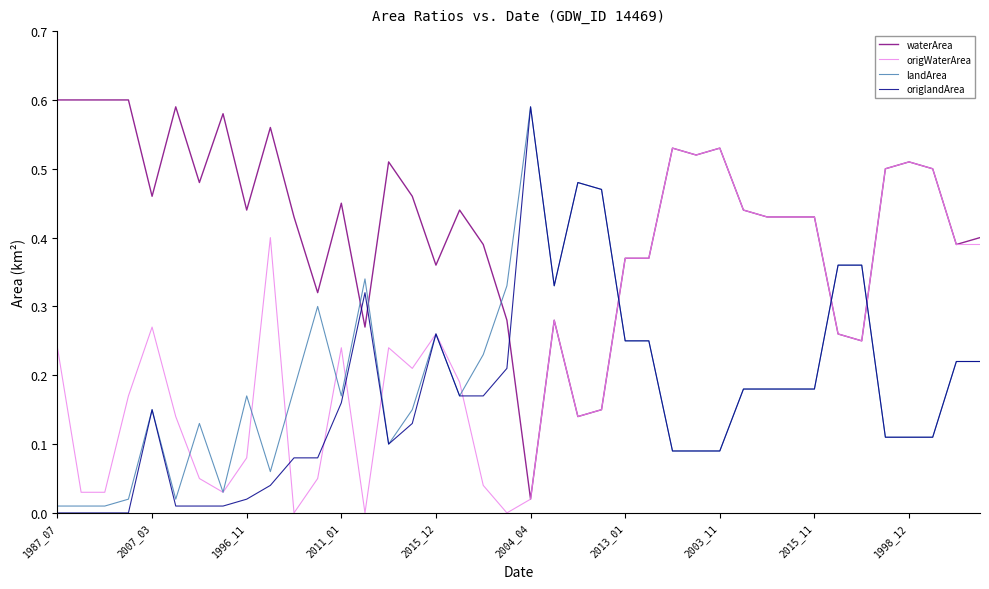

Which series has the largest total across all categories?

waterArea